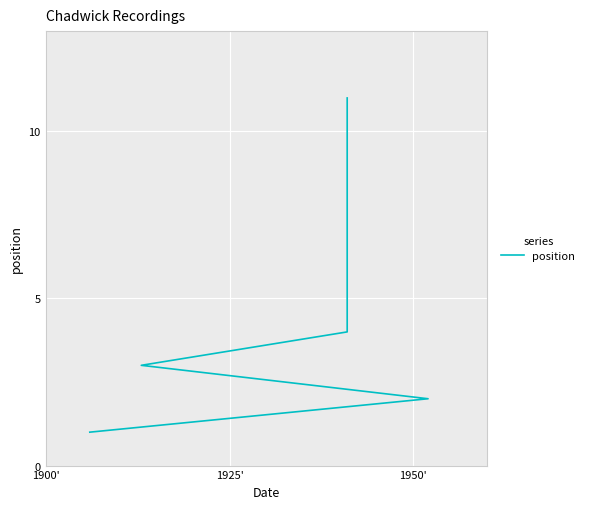

True or false: there are more than 2 points higher than both neighbors.

False